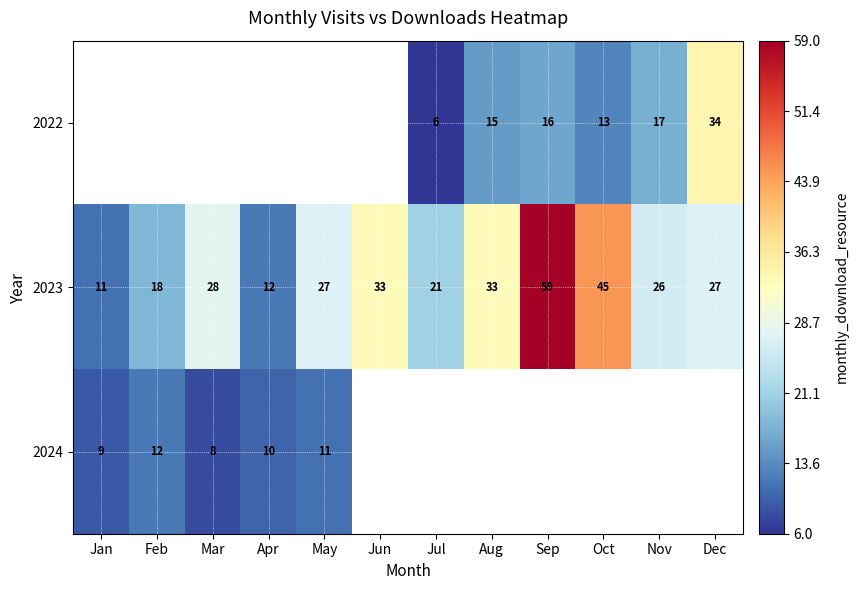

How many series are shown in this chart?

3